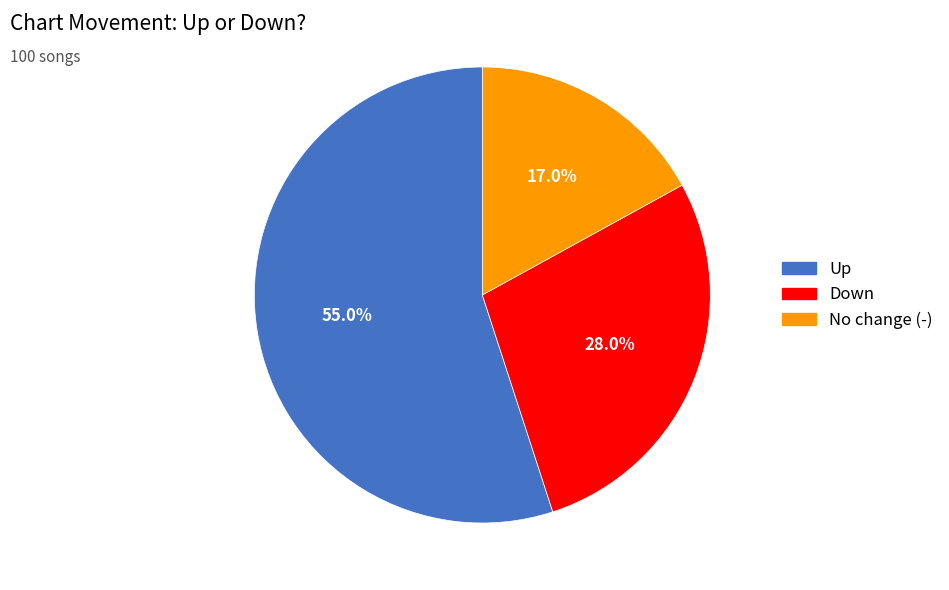

Count the number of slices in the pie.

3